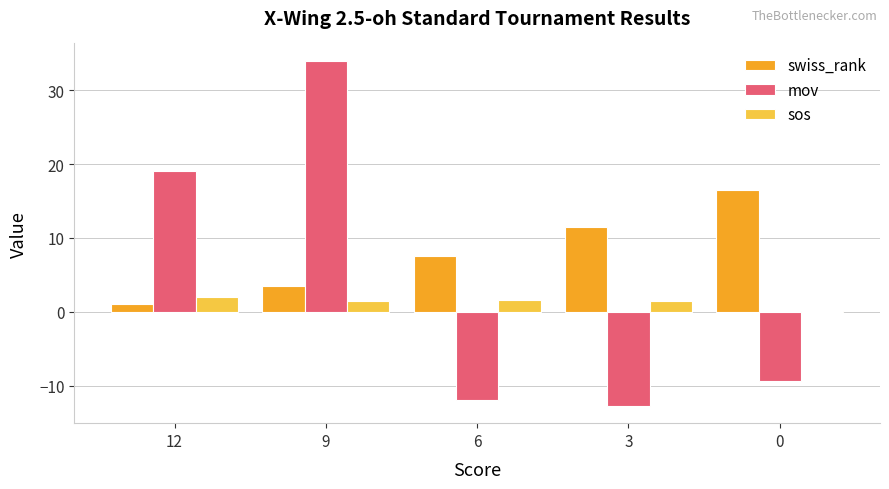

What is the approximate value of mov at 0?

-9.3